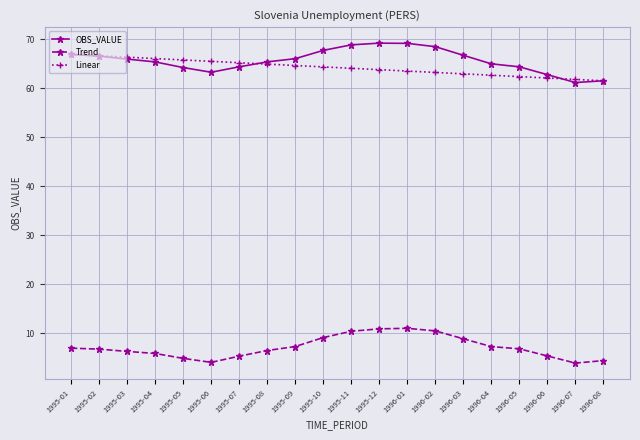

What is the value of the Linear point at the 14th from the left?

63.2